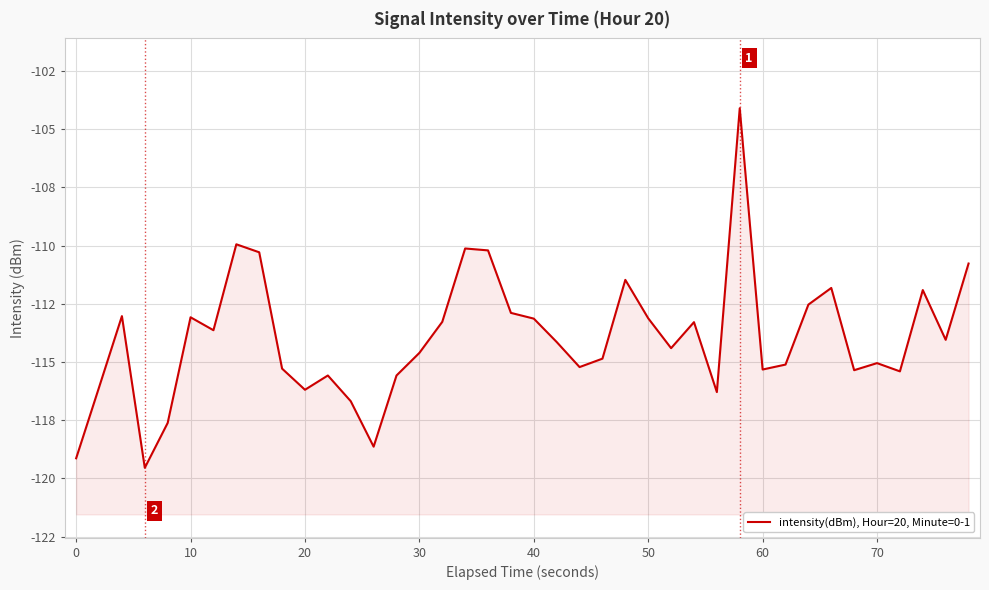

The value at 60 is -187.6. True or false?

False